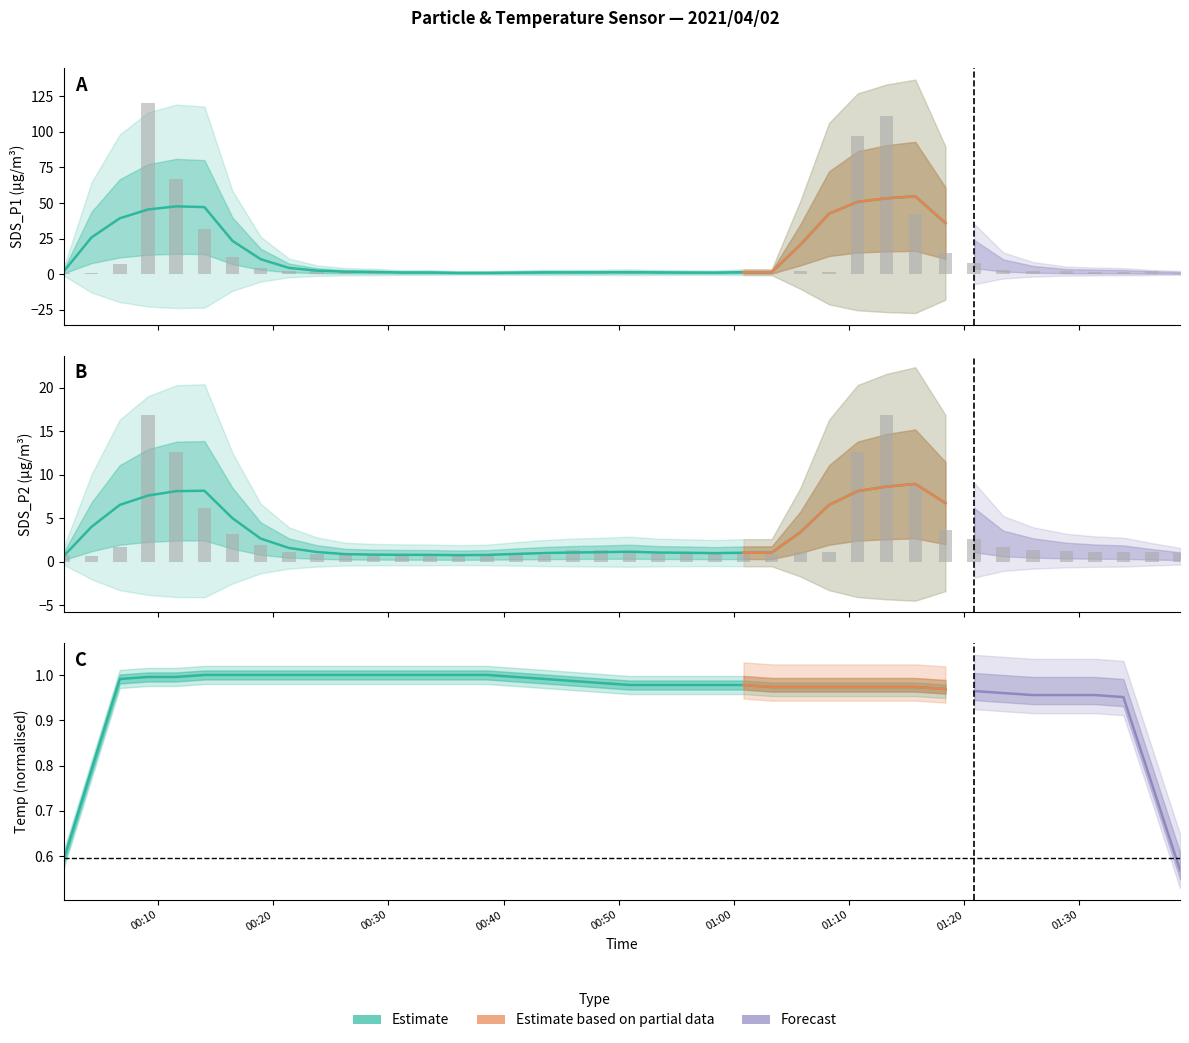

What is the sum of all SDS_P1 values?

557.7